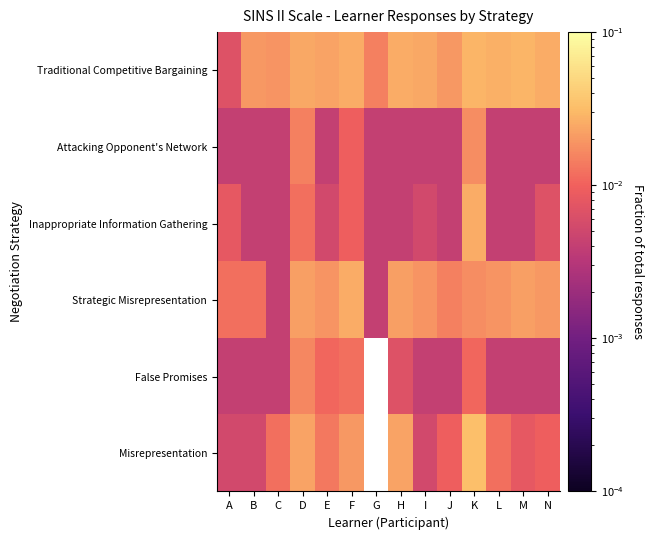

Which label corresponds to the largest value in the chart?

K